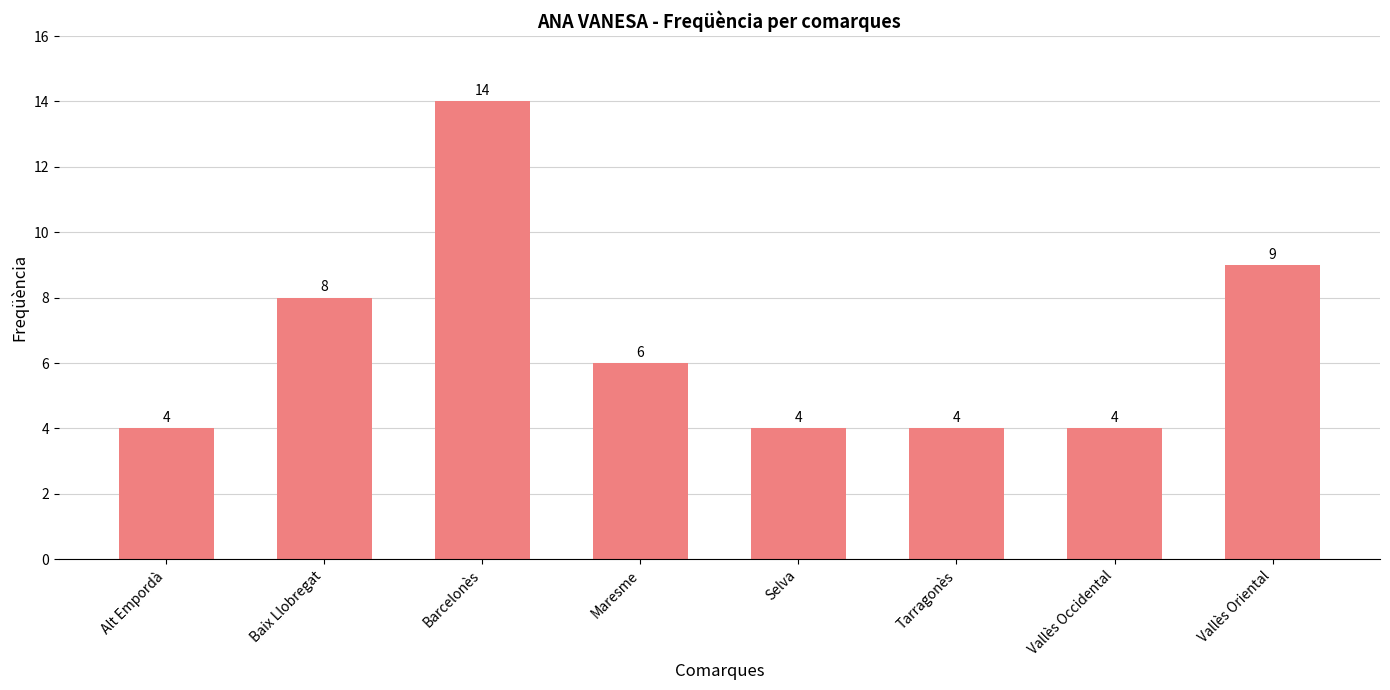

Reading right to left, transcribe all the data shown in this chart.

9	4	4	4	6	14	8	4